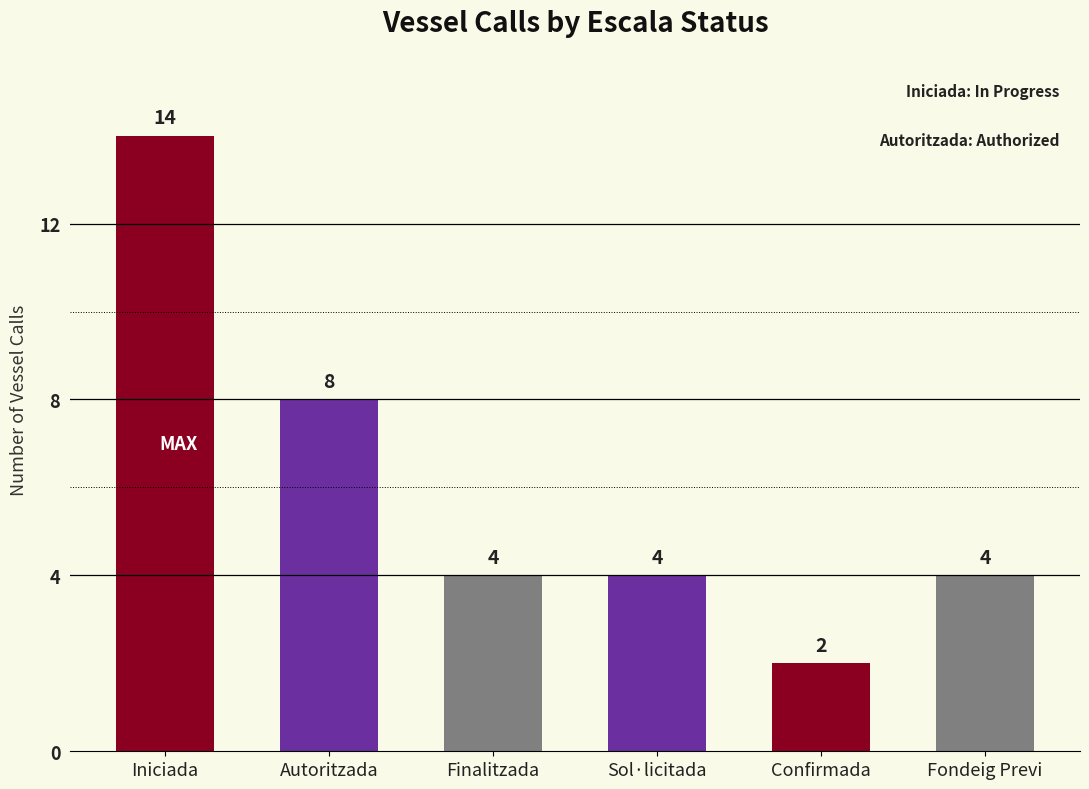

What is the change in value from Autoritzada to Fondeig Previ?

-4